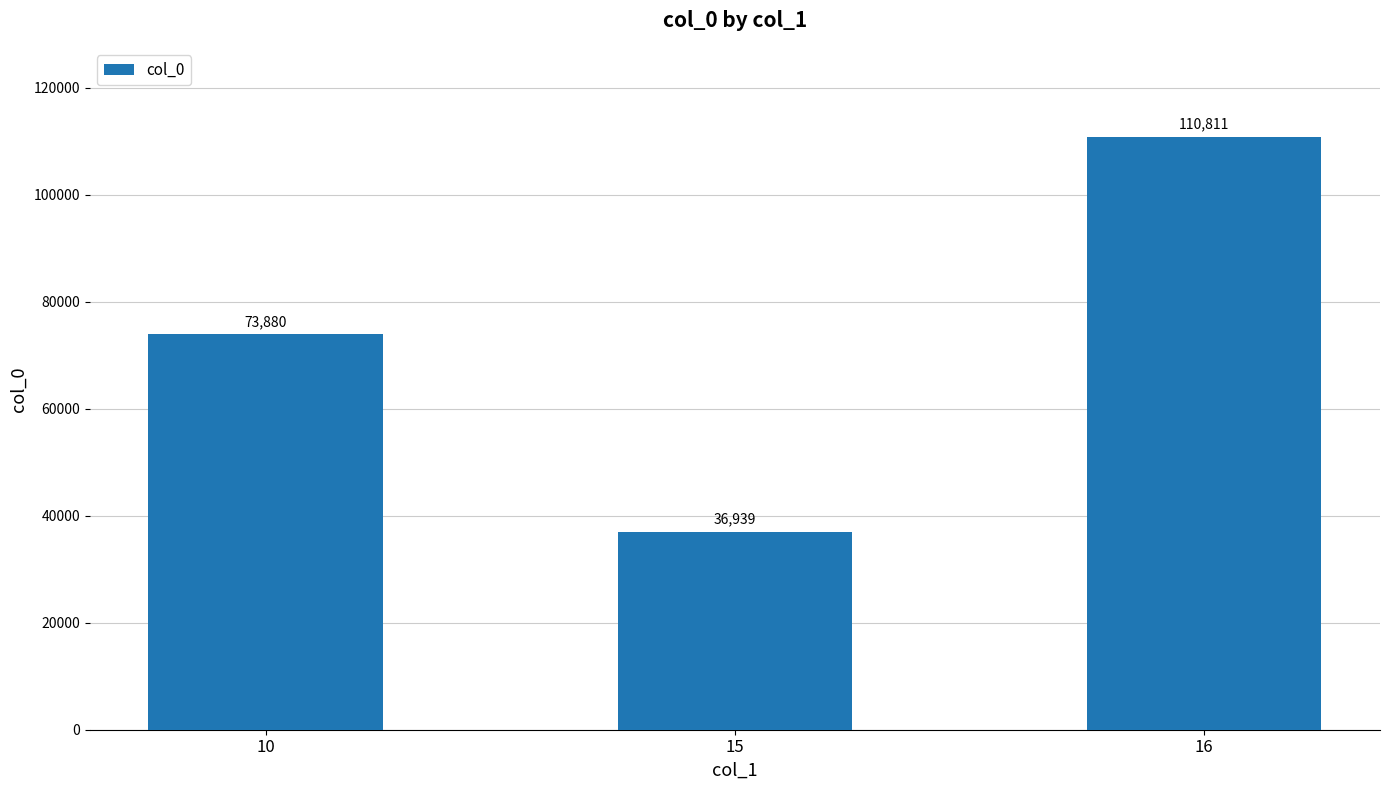

Reading right to left, transcribe all the data shown in this chart.

110811	36939	73880